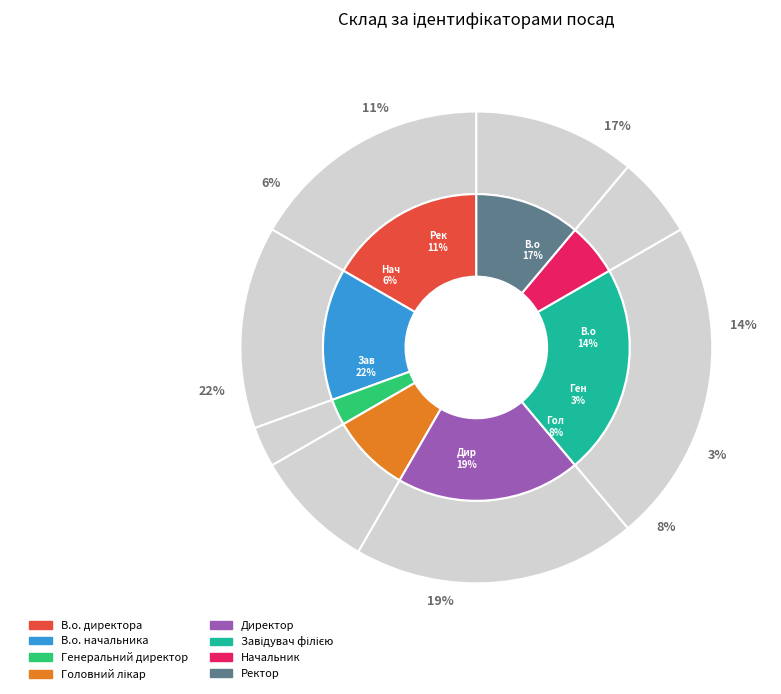

True or false: Головний лікар accounts for 8% of the total.

True